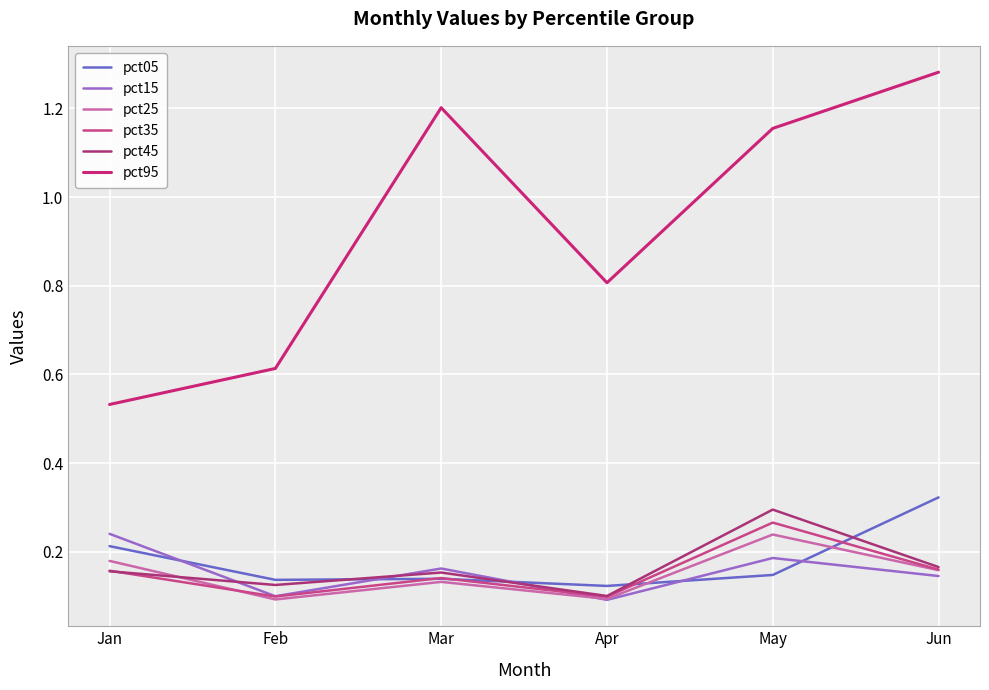

At which label does pct25 reach its peak?

May